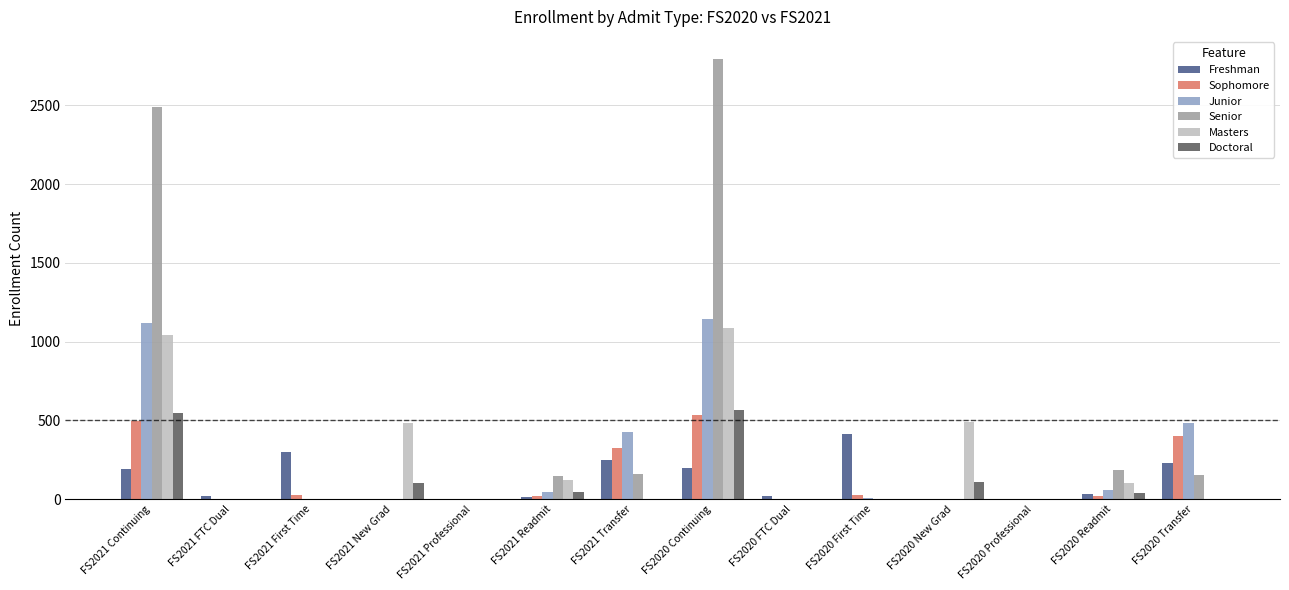

How many groups of bars are there?

14